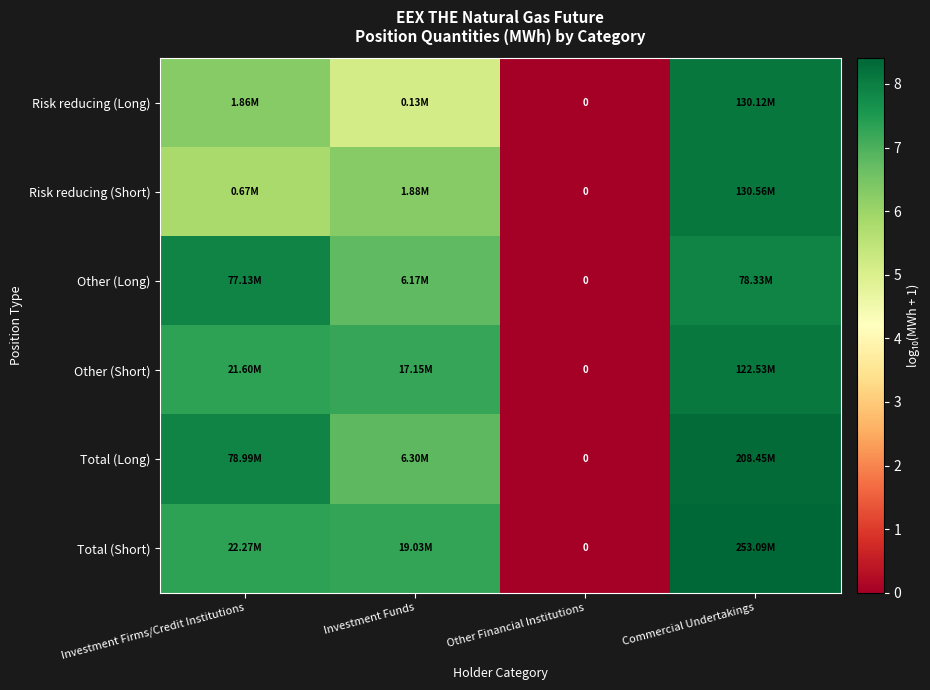

Rank the categories by Risk reducing (Long) value from highest to lowest.

Commercial Undertakings, Investment Firms/Credit Institutions, Investment Funds, Other Financial Institutions